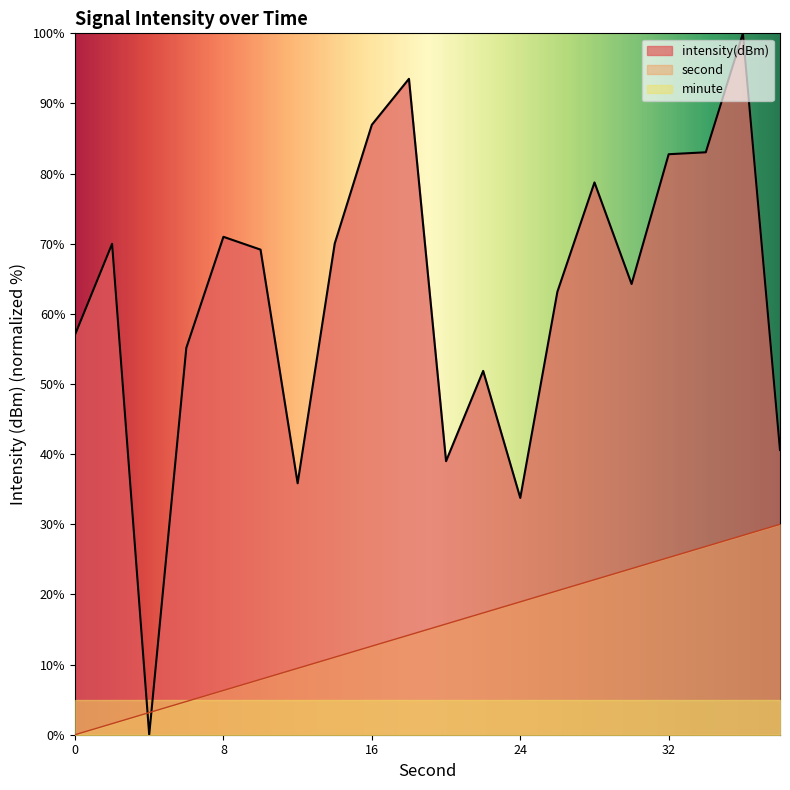

Reading left to right, transcribe all the data shown in this chart.

second: 0=0.0	2=1.6	4=3.2	6=4.7	8=6.3	10=7.9	12=9.5	14=11.1	16=12.6	18=14.2	20=15.8	22=17.4	24=18.9	26=20.5	28=22.1	30=23.7	32=25.3	34=26.8	36=28.4	38=30.0
intensity: 0=57.0	2=70.0	4=0.0	6=55.2	8=71.0	10=69.2	12=35.9	14=70.0	16=87.0	18=93.5	20=39.0	22=51.9	24=33.8	26=63.1	28=78.7	30=64.3	32=82.8	34=83.0	36=100.0	38=40.6